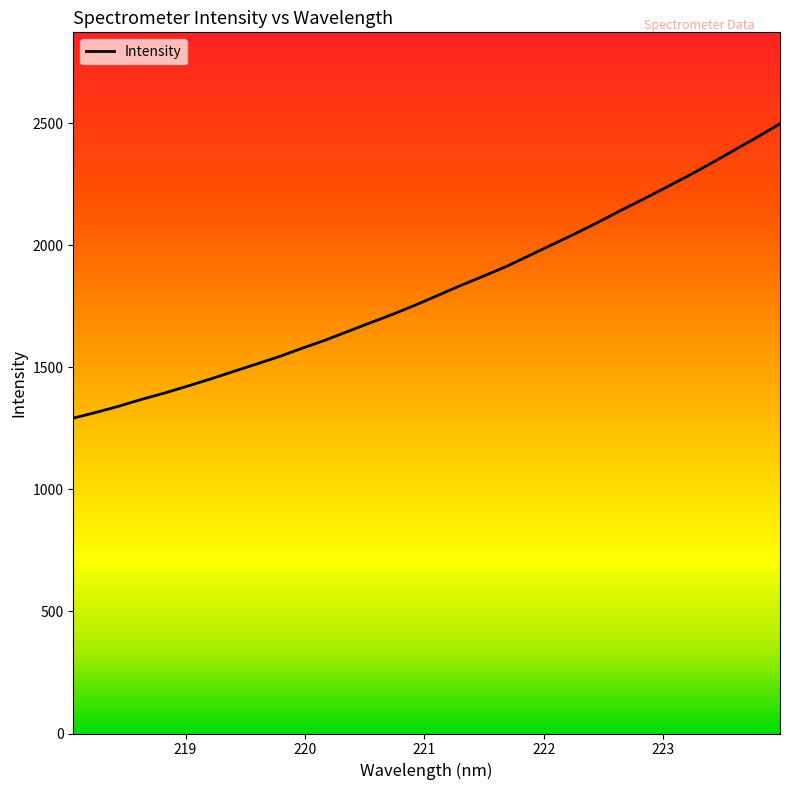

What is the minimum value shown in the chart?

1291.8